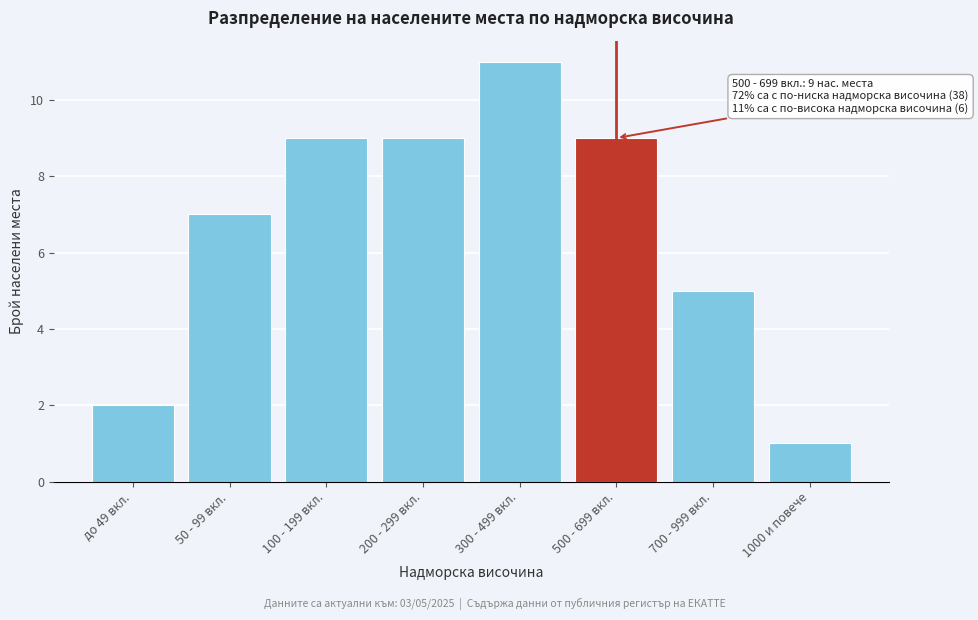

Reading right to left, extract all data points from this chart.

1	5	9	11	9	9	7	2